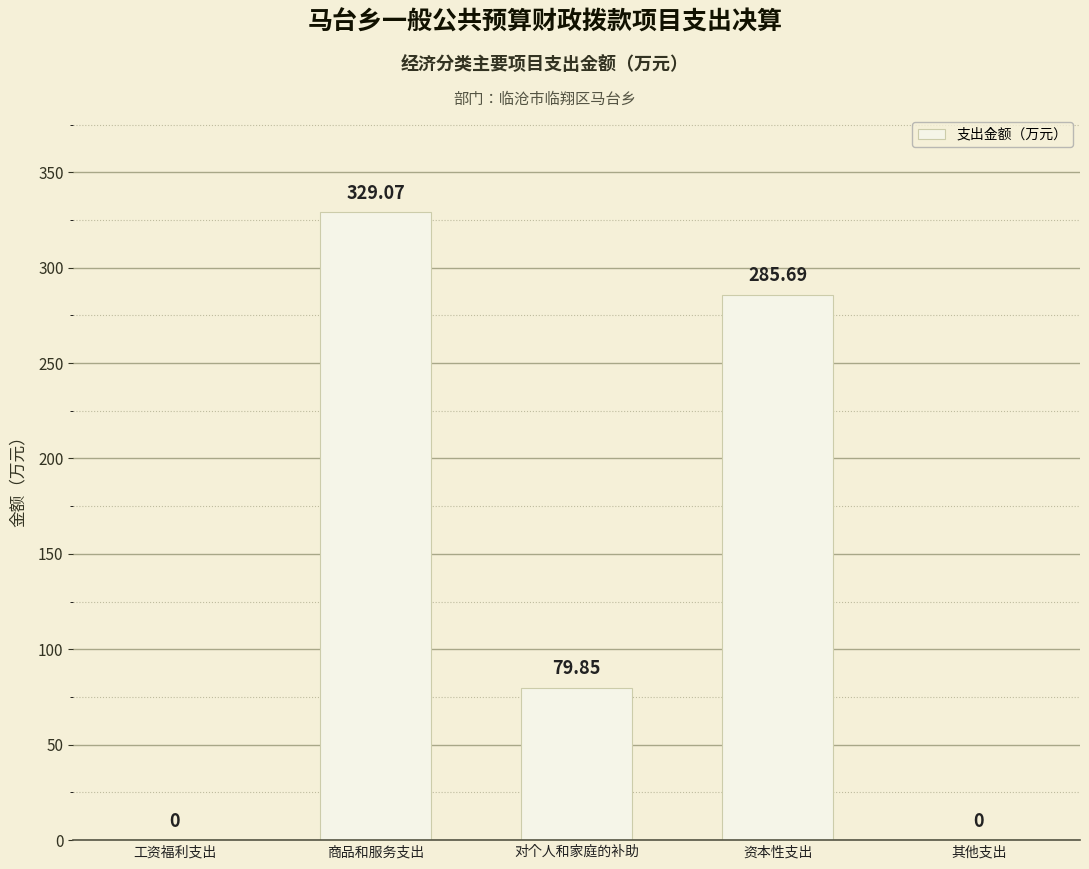

Is it true that the value at 资本性支出 is 188.6?

False